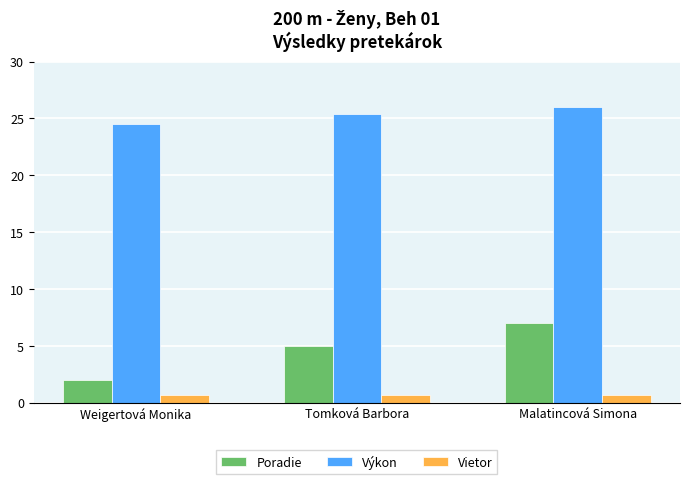

What is the maximum value for Vietor?

0.7